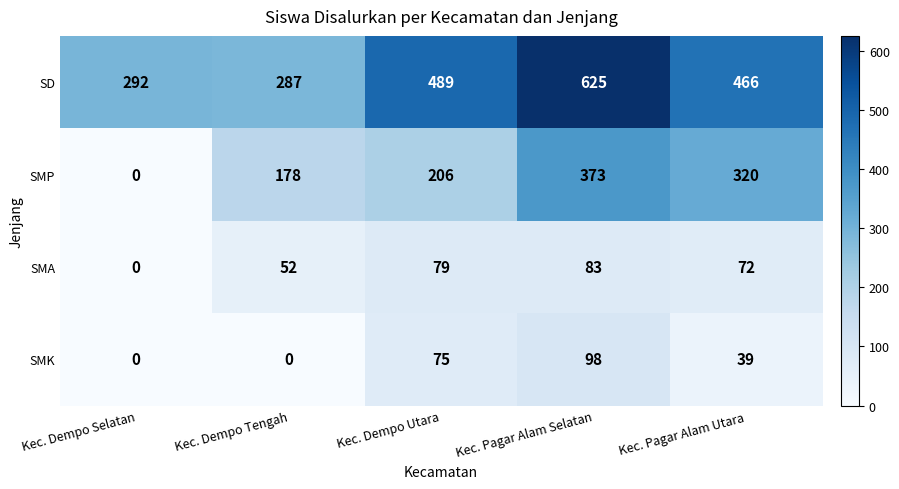

List the series in order of their peak value, lowest first.

SMA, SMK, SMP, SD